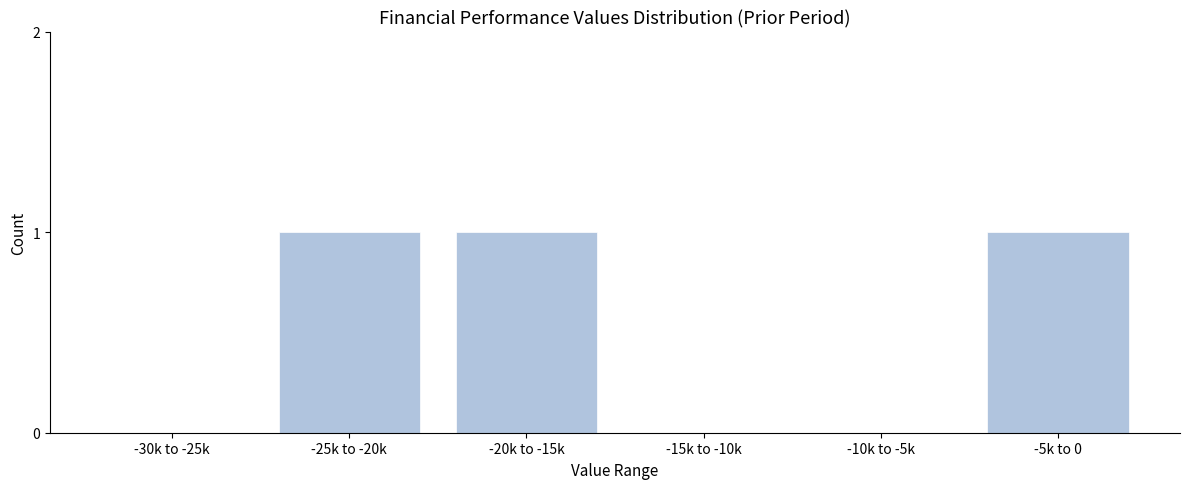

Reading left to right, extract all data points from this chart.

-30k to -25k=0	-25k to -20k=1	-20k to -15k=1	-15k to -10k=0	-10k to -5k=0	-5k to 0=1